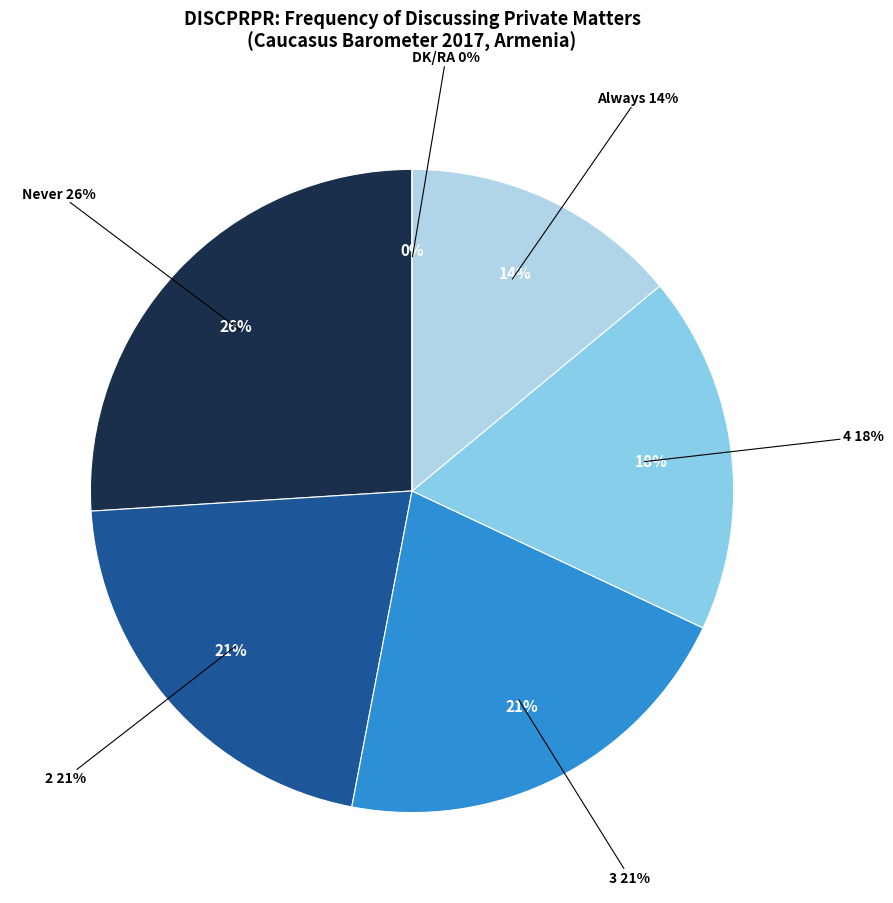

Which slice is the largest?

Never